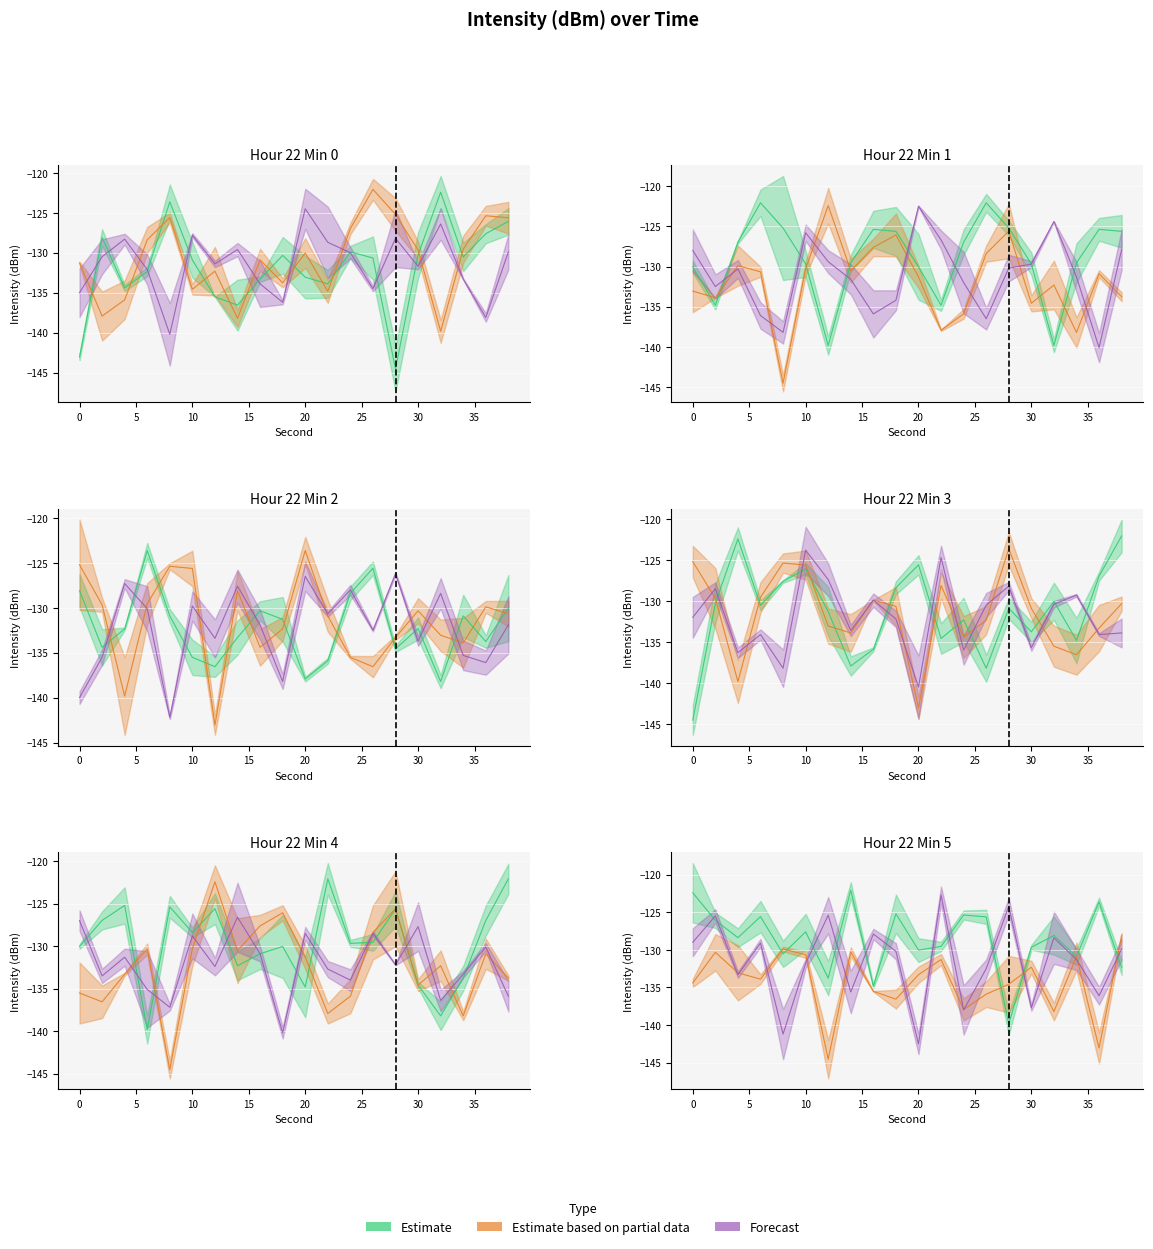

How many distinct data groups are displayed?

3